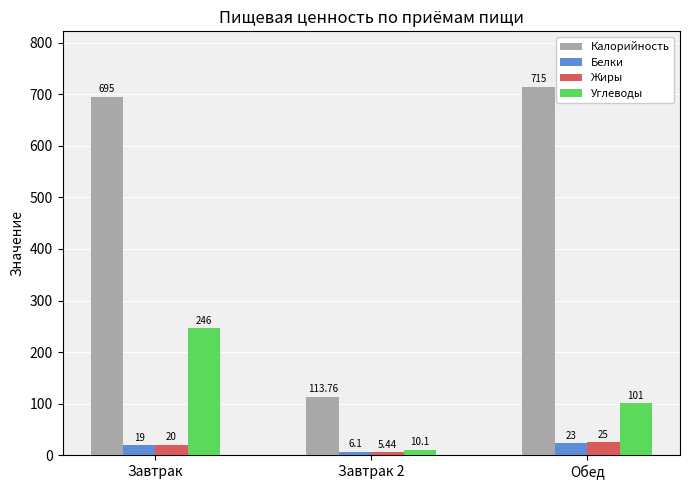

How many series are shown in this chart?

4